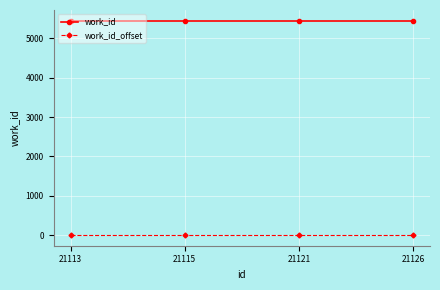

The value of work_id at 21115 is 2907. True or false?

False